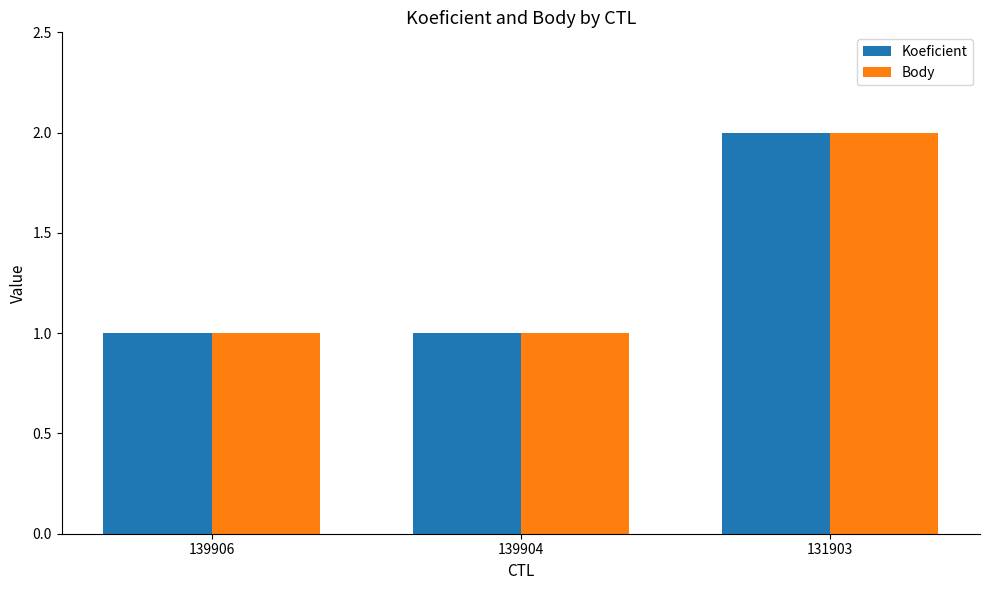

At which category is the sum across all series the highest?

131903